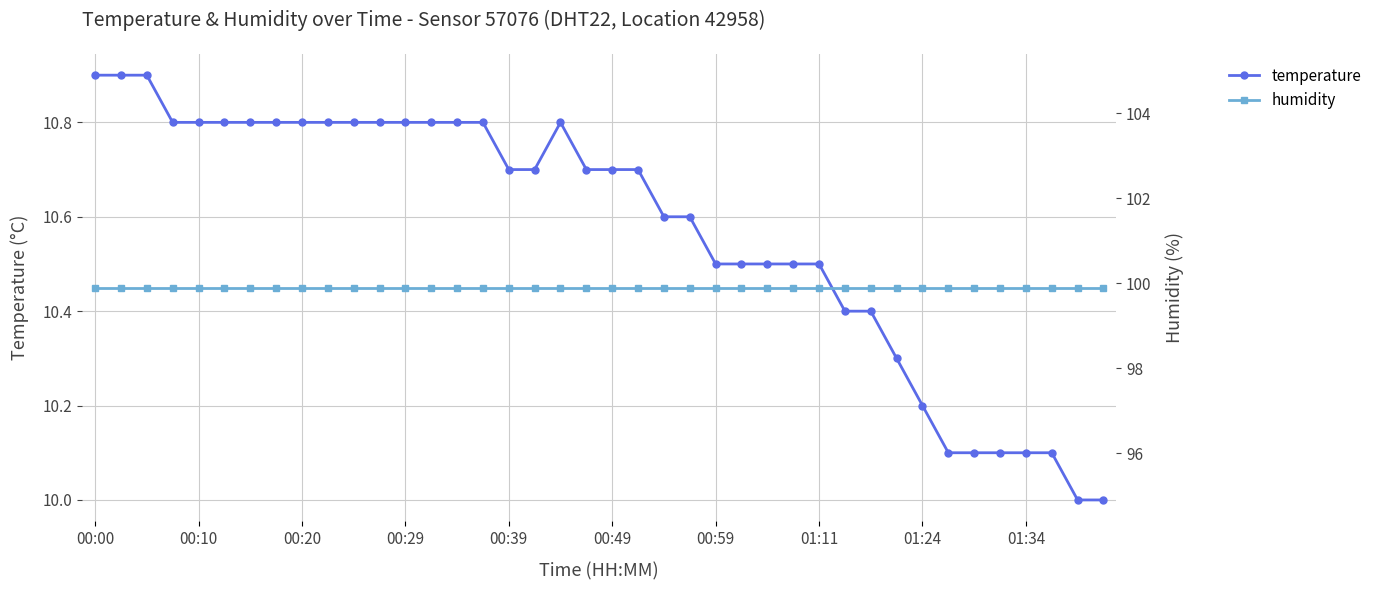

How many categories are shown in the chart?

40